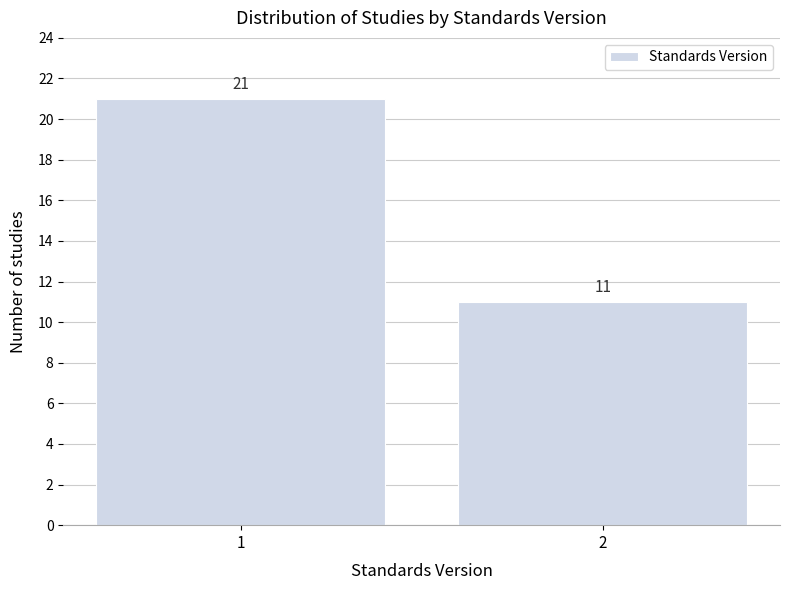

Reading left to right, transcribe all the data shown in this chart.

1=21	2=11